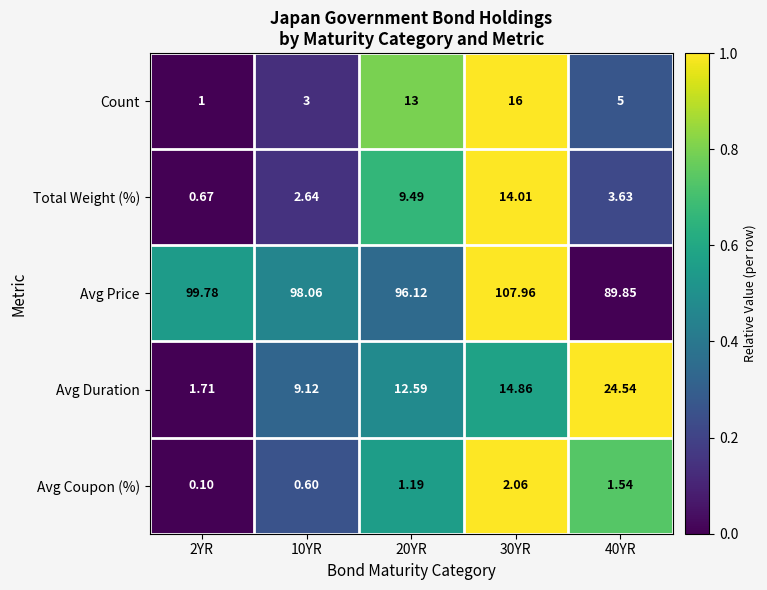

What is the greatest value displayed?

108.0